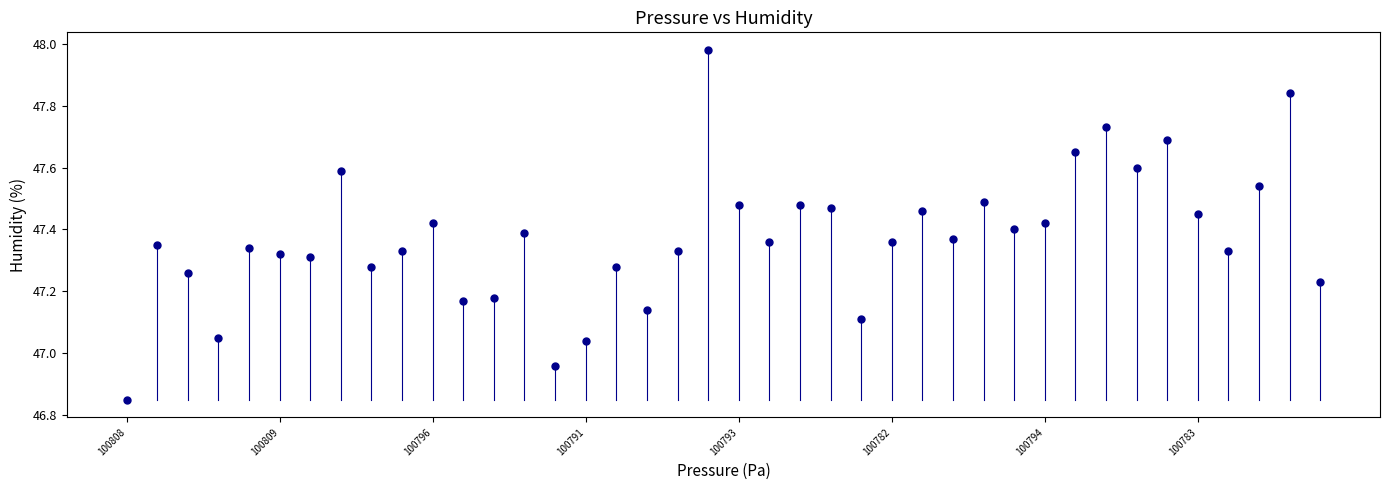

What is the range of Y values (max minus min)?

1.1